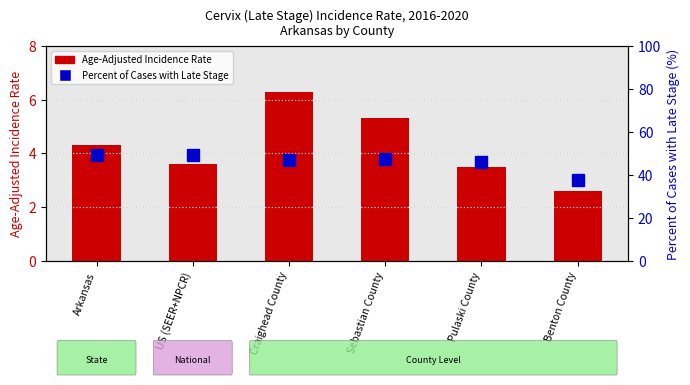

What is the difference between the second highest and minimum values in the Age-Adjusted Incidence Rate series?

2.7